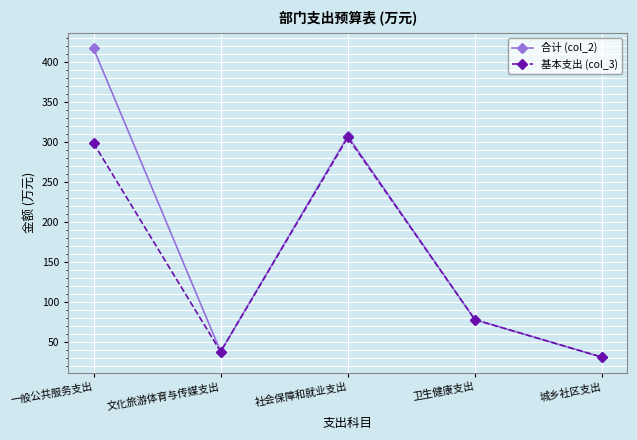

How many interior local valleys does the 基本支出 (col_3) series have?

1